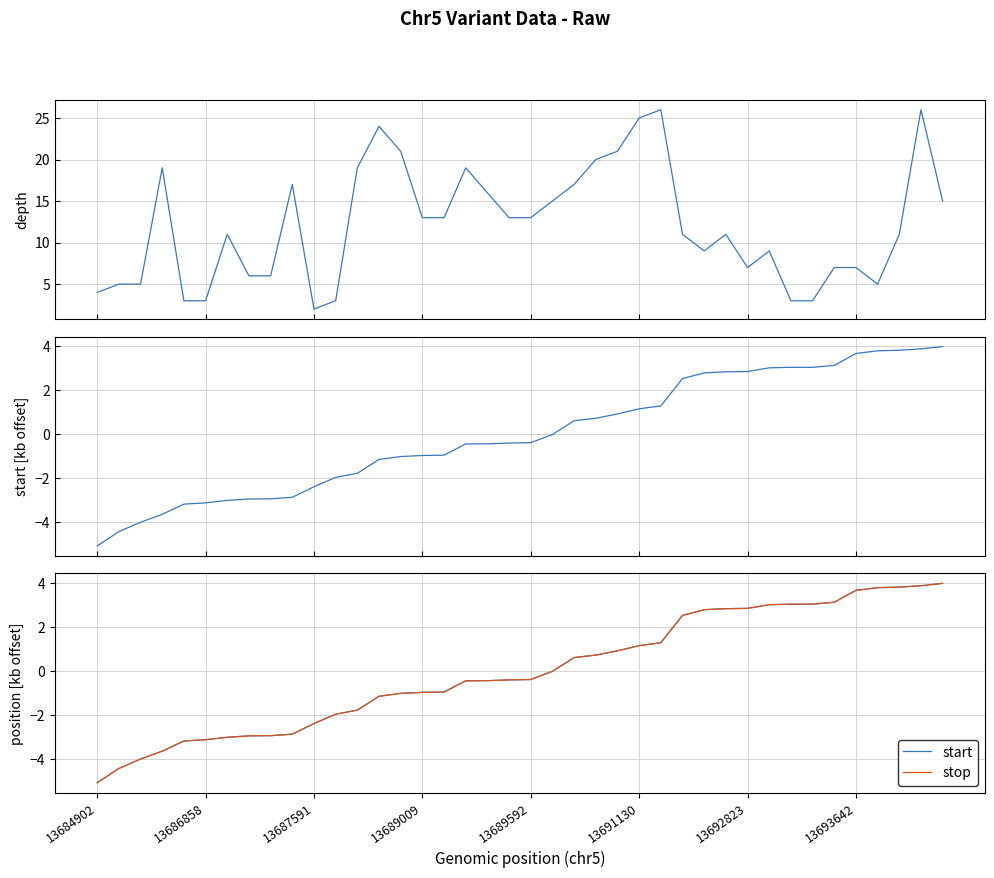

At which label does start reach its peak?

39